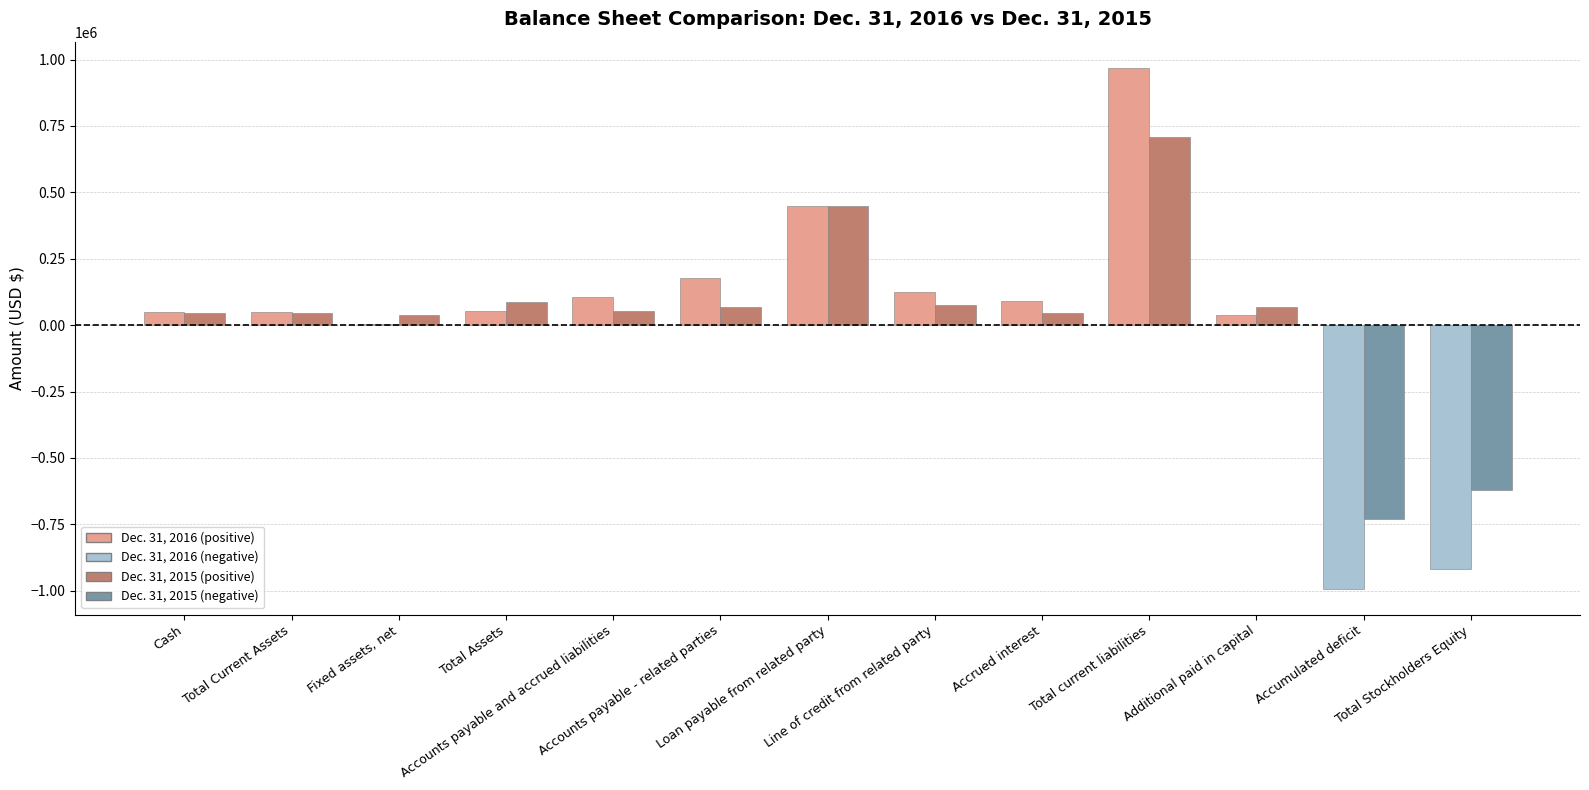

At which label does Dec. 31, 2015 reach its minimum?

Accumulated deficit